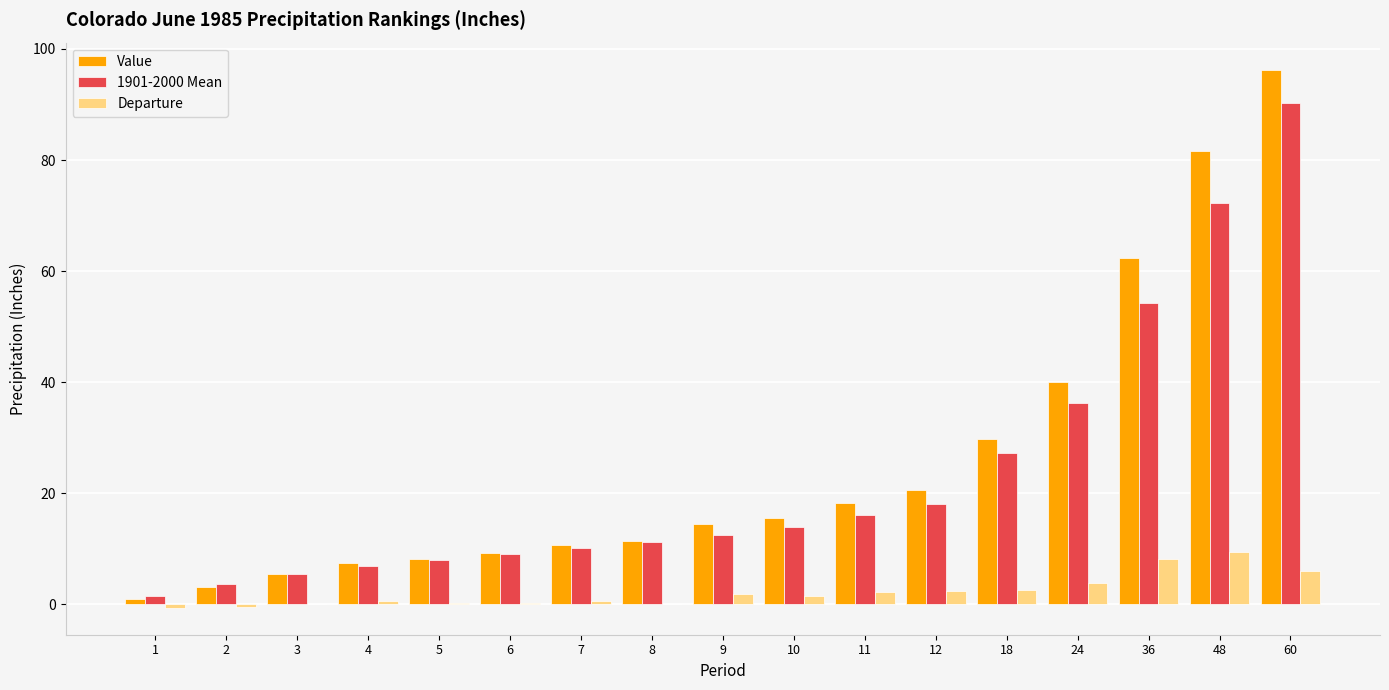

What is the sum of all Value values?

435.0